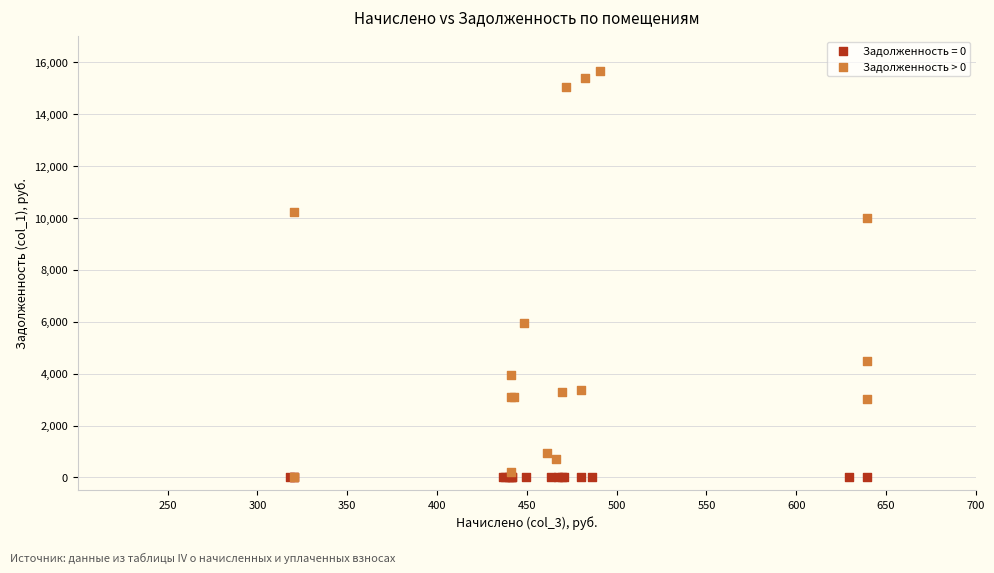

Which series reaches the maximum Y coordinate?

Задолженность > 0